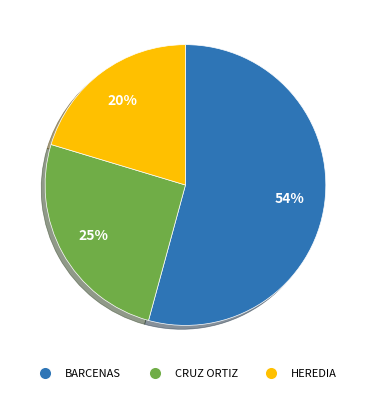

Count the number of slices in the pie.

3